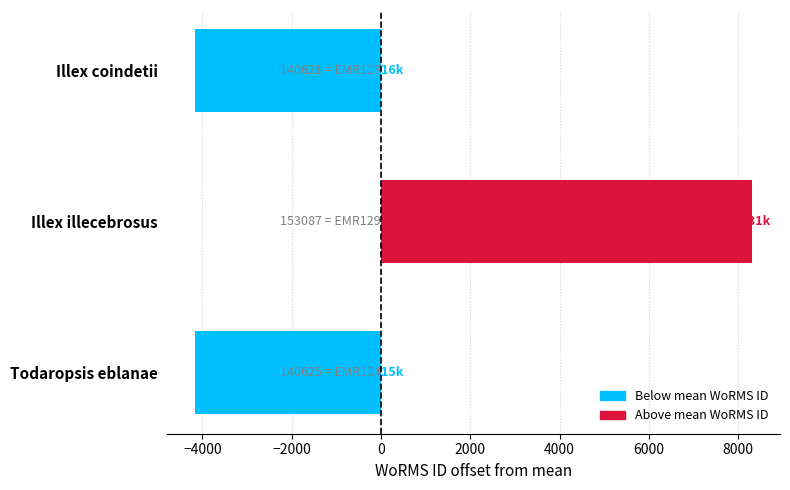

Which category has the highest value across all series?

Illex illecebrosus